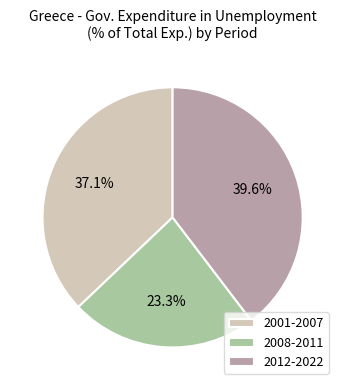

Between 2001-2007 and 2008-2011, which is larger?

2001-2007